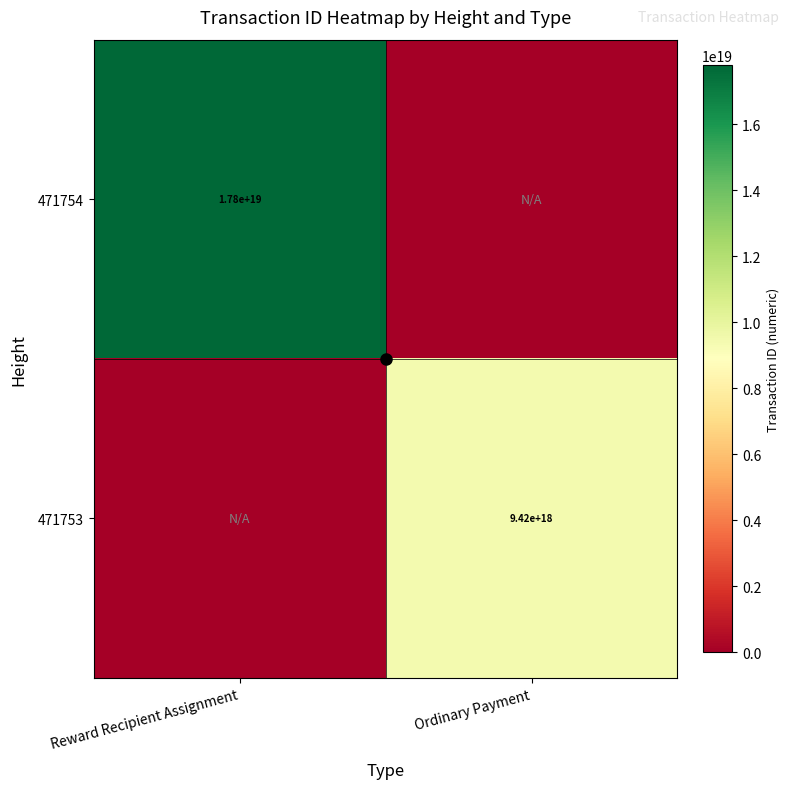

List the labels in order of 471754 value, largest first.

Reward Recipient Assignment, Ordinary Payment